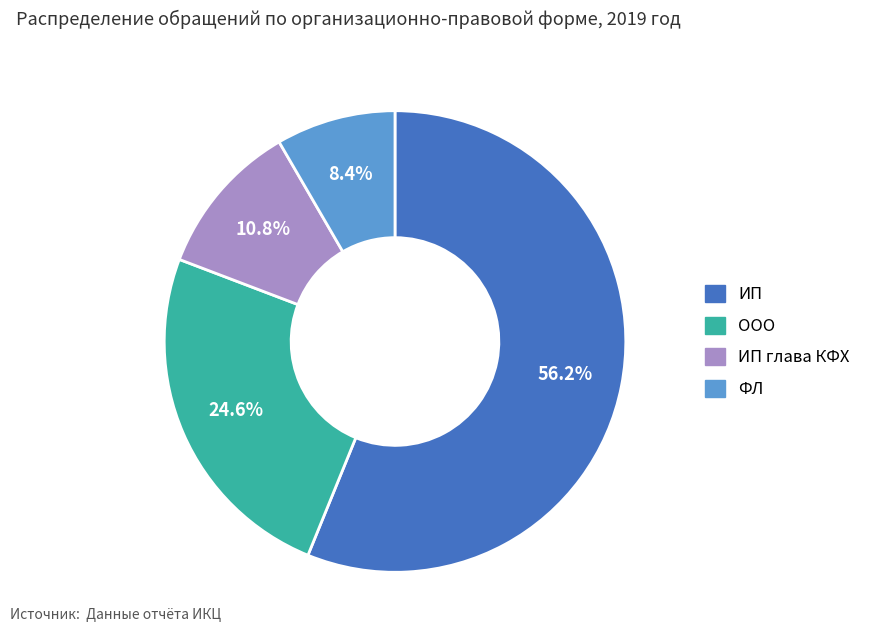

Does any single category account for the majority?

Yes